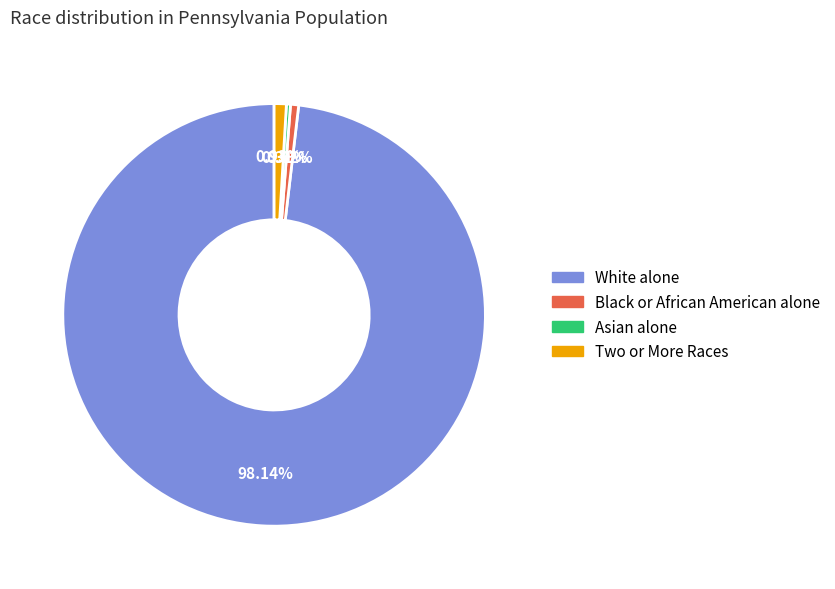

What is the largest slice in the pie chart?

White alone